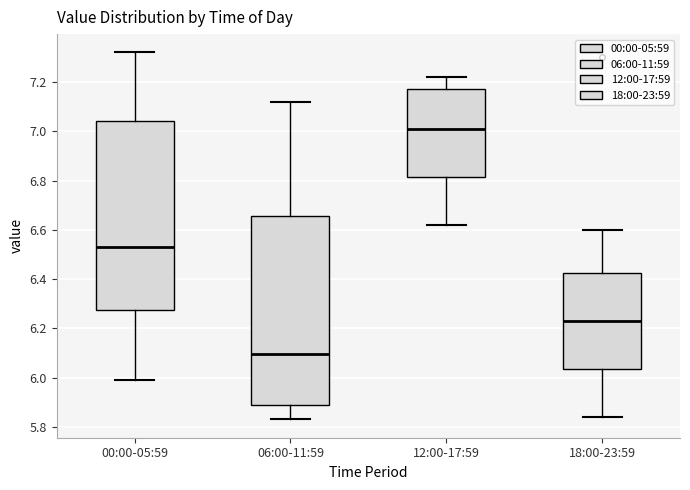

Reading left to right, transcribe this box plot: for each box, give where its median line is, the range the box spans, and where its two whiskers end, as read against the y-axis. The values are not printed on the chart, so give them approximately, as read against the axis.

00:00-05:59: median 6.54, box 6.28 to 7.04, whiskers 6.00 to 7.32
06:00-11:59: median 6.10, box 5.90 to 6.66, whiskers 5.84 to 7.12
12:00-17:59: median 7.02, box 6.82 to 7.18, whiskers 6.62 to 7.22
18:00-23:59: median 6.24, box 6.04 to 6.42, whiskers 5.84 to 6.60